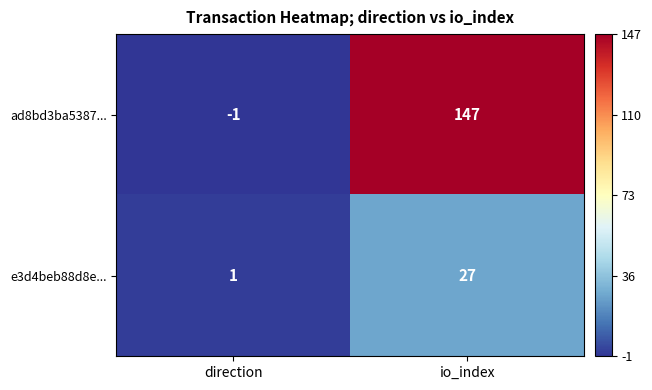

Is it true that ad8bd3ba5387... equals 221 at io_index?

False